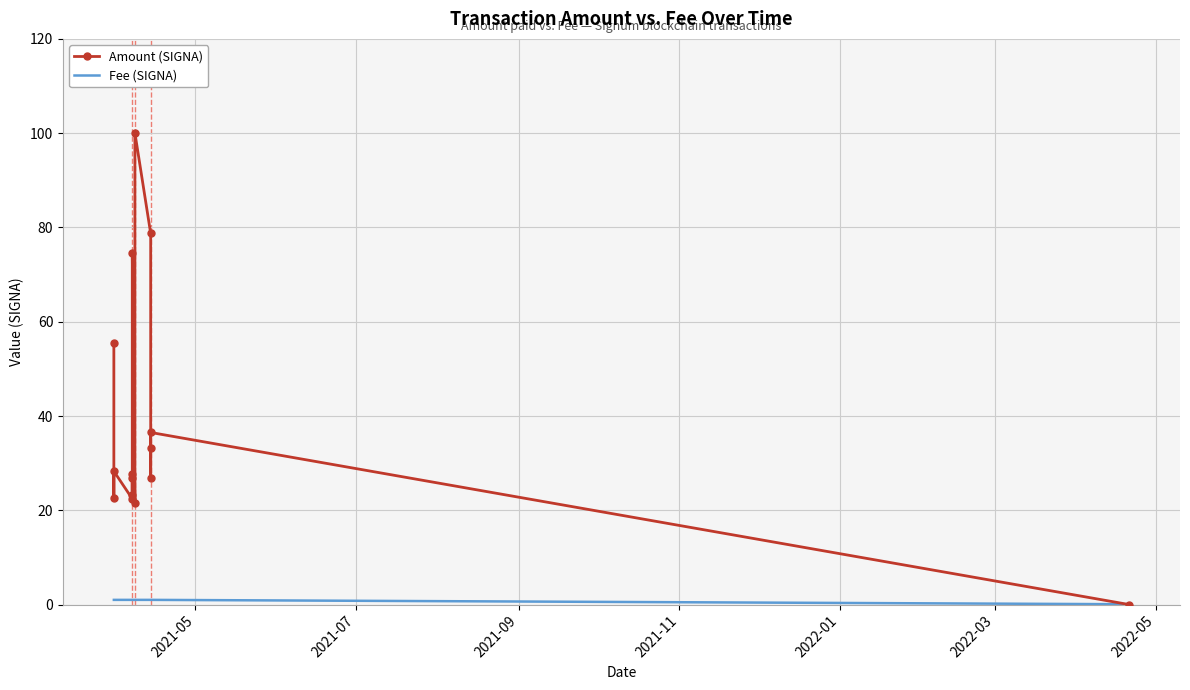

Which series has the largest range (max minus min)?

Amount (SIGNA)